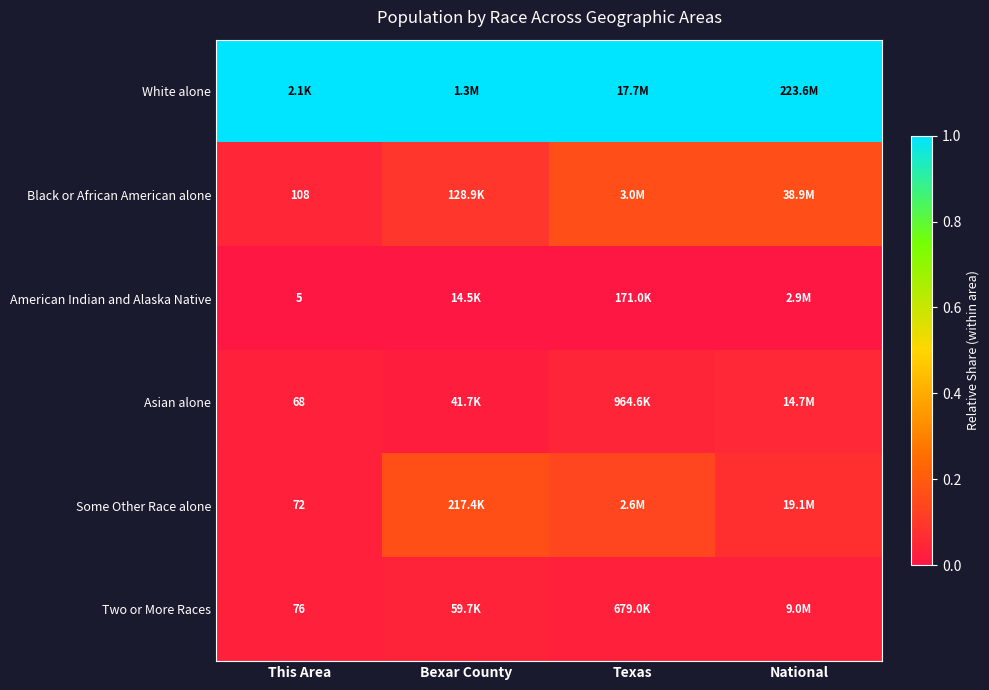

What is the spread (max minus min) of values at Texas?

1.0